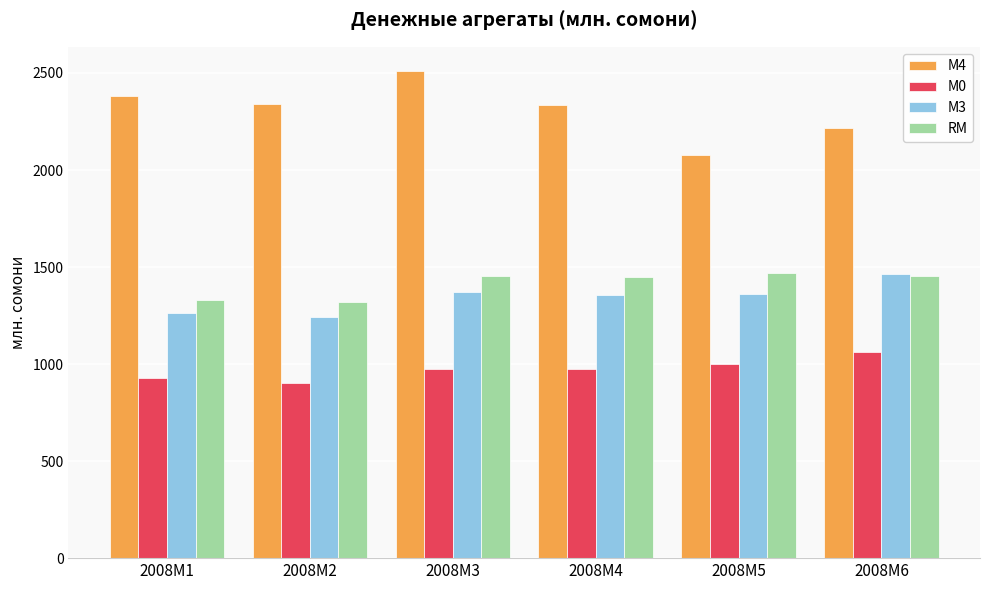

Between 2008M3 and 2008M6, which series saw the biggest shift?

М4